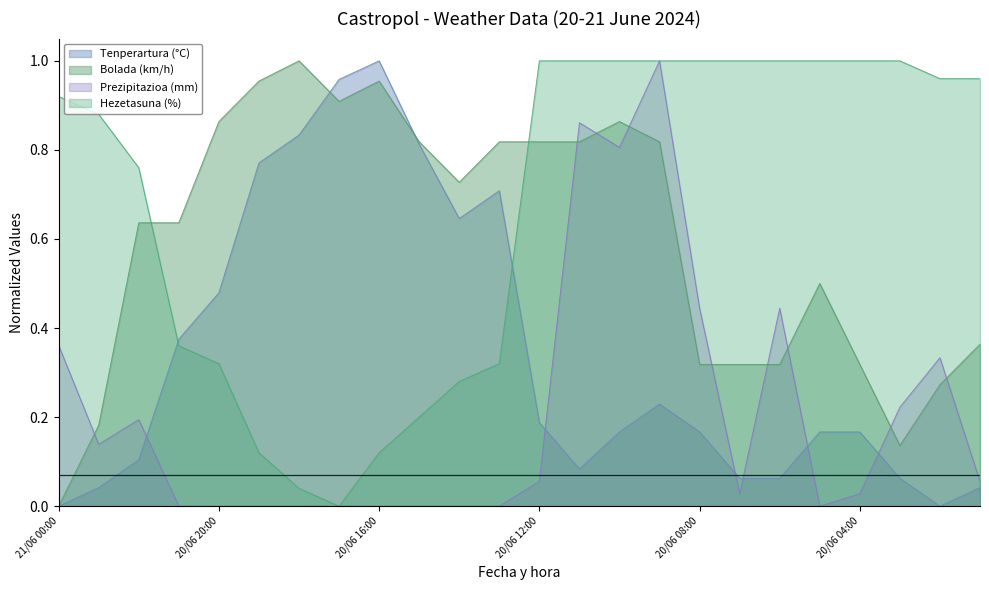

What is the maximum value shown in the chart?

1.0